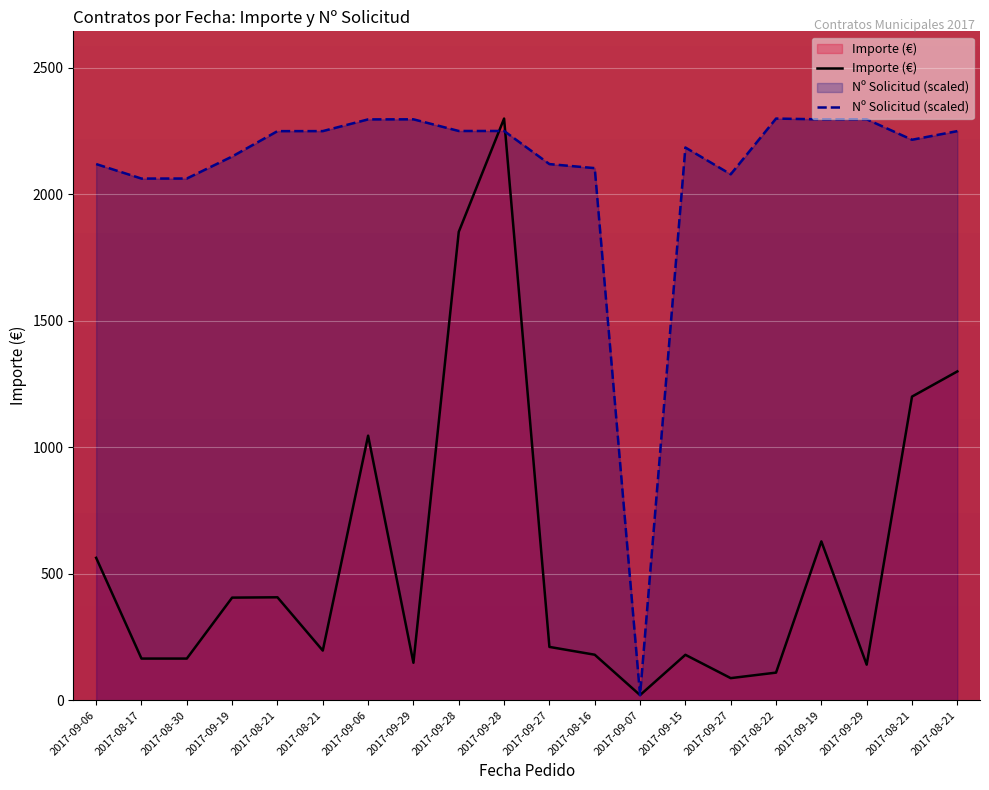

What is the sum of the Nº Solic values at 2017-09-28 and 2017-08-21?

4499.4